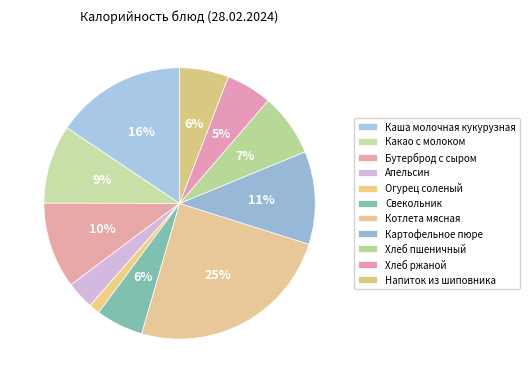

Count the number of slices in the pie.

11